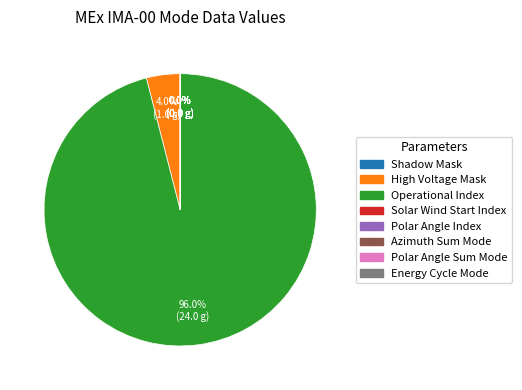

The Operational Index slice represents 96% of the pie. True or false?

True